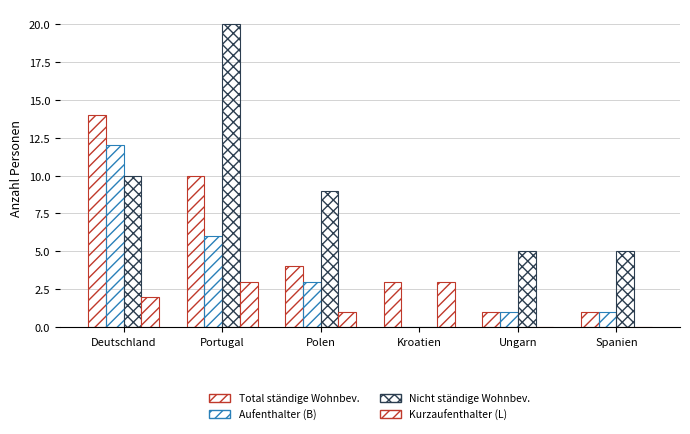

What is the label of the 4th bar from the right?

Polen